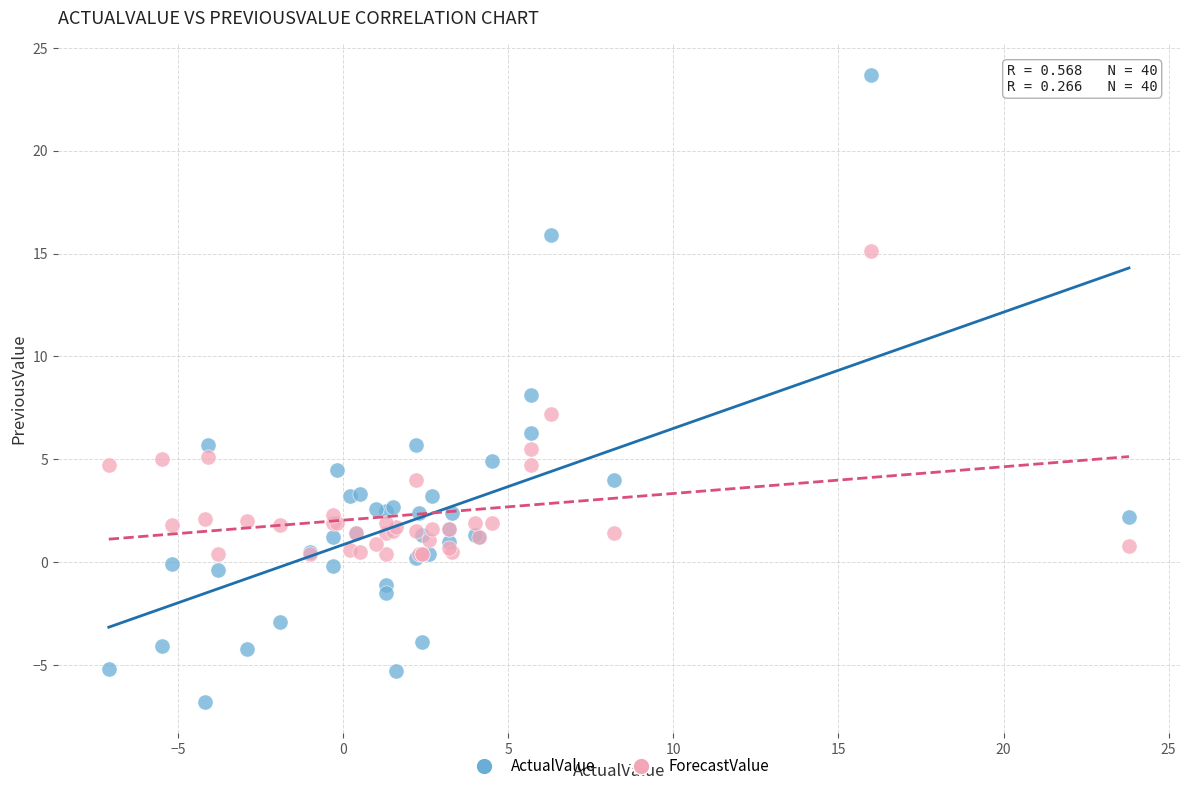

What are all the series names shown in the legend?

ActualValue, ForecastValue